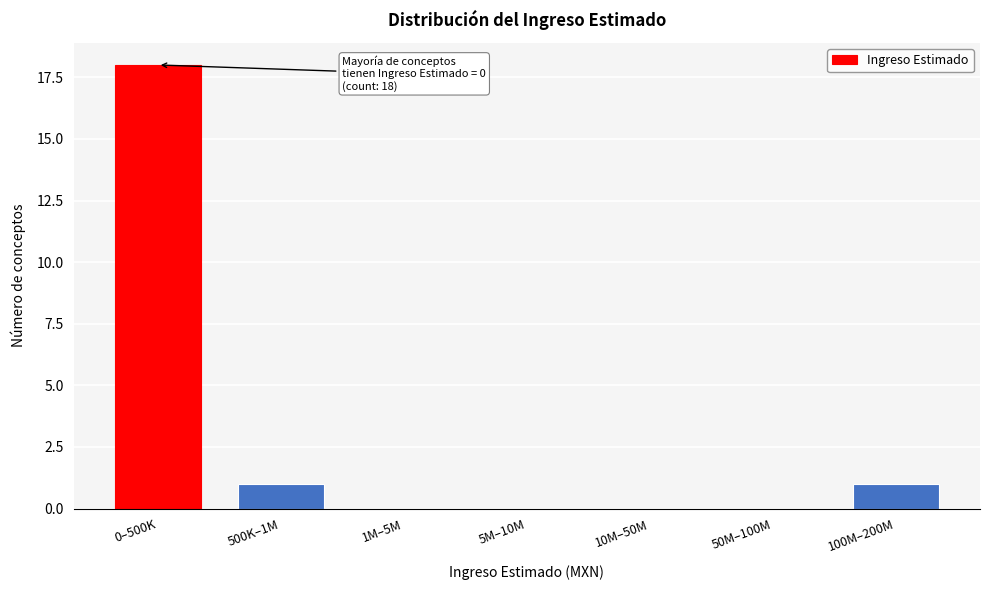

Reading right to left, list all the values displayed in this chart.

100M–200M=1	50M–100M=0	10M–50M=0	5M–10M=0	1M–5M=0	500K–1M=1	0–500K=18